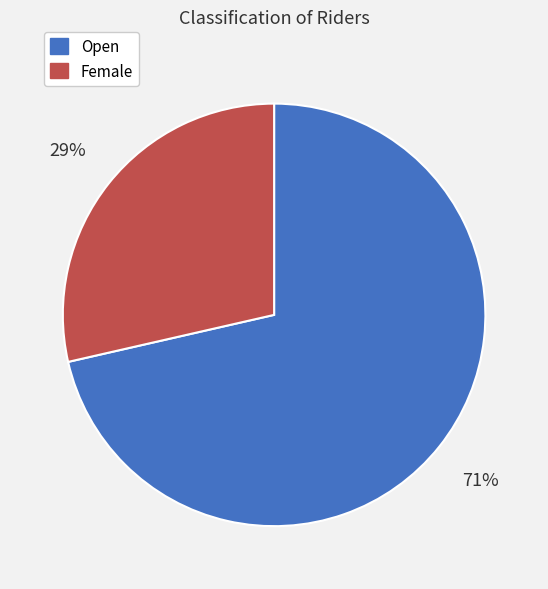

To the nearest percent, what portion does Female represent?

29%